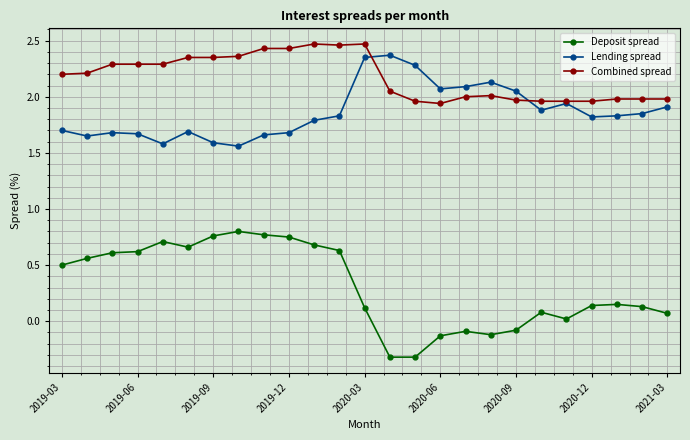

What is the value of the Lending spread point at the 15th from the left?

2.3